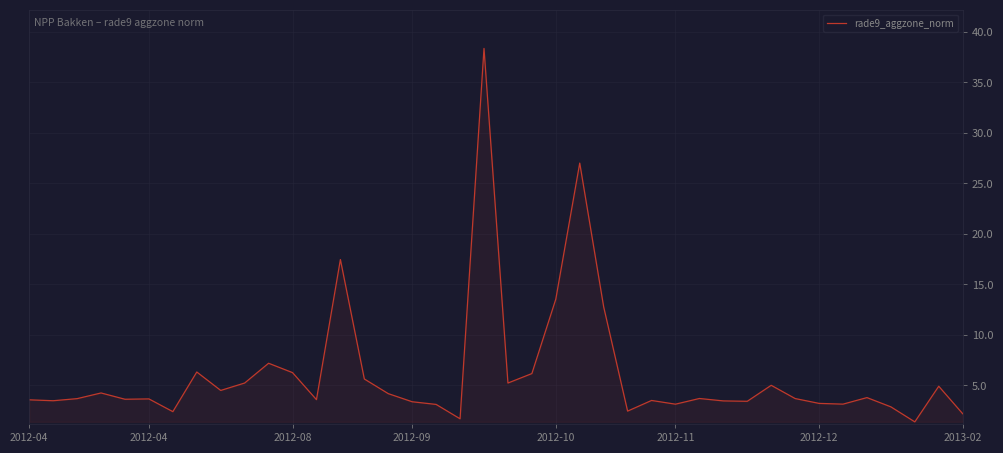

What is the difference between the maximum and minimum values?

37.0